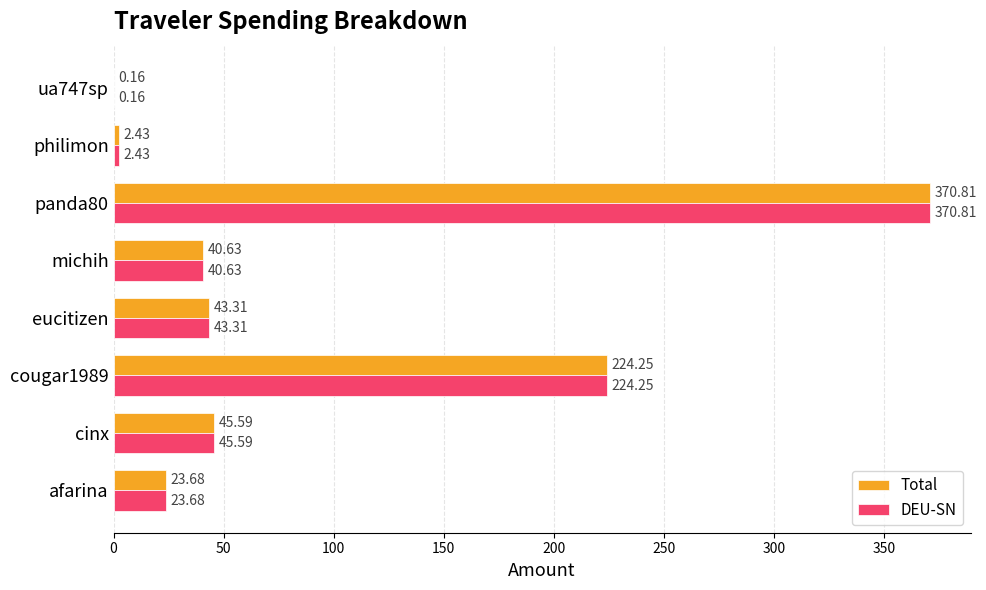

What is the sum of the DEU-SN values at cinx and ua747sp?

45.8